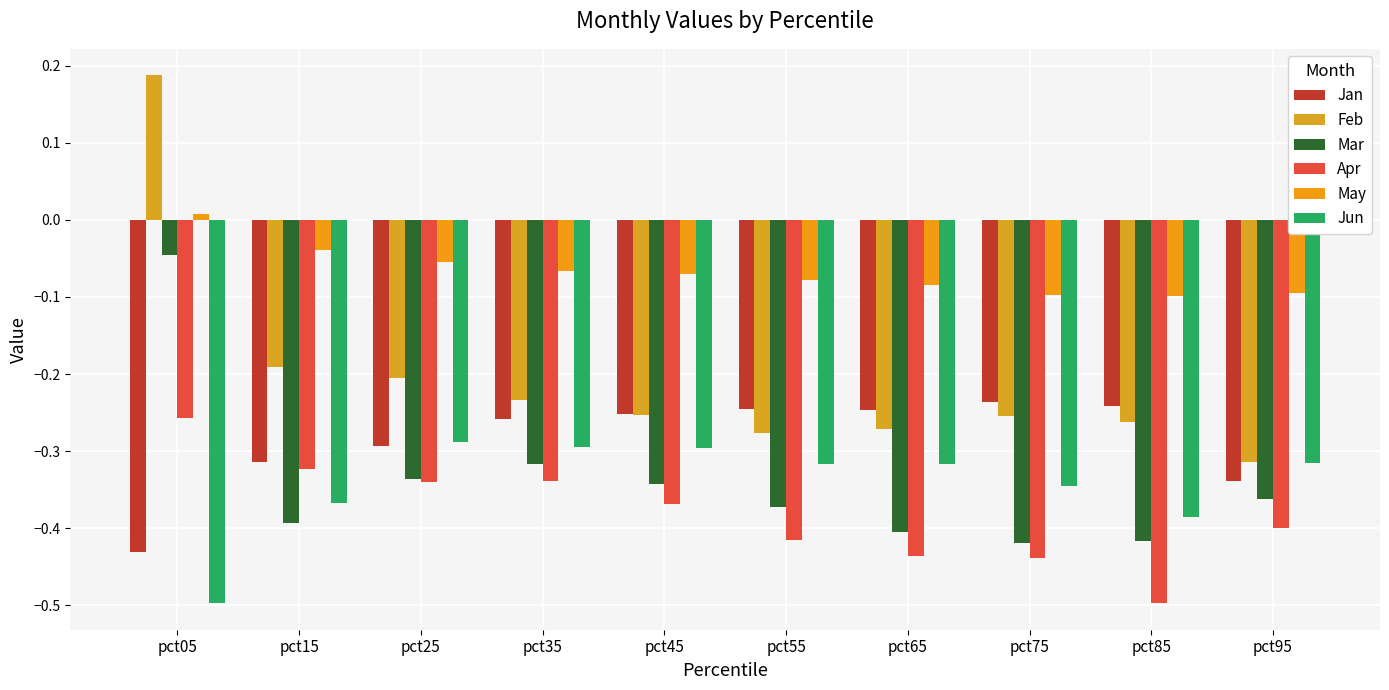

How many categories are shown in the chart?

10